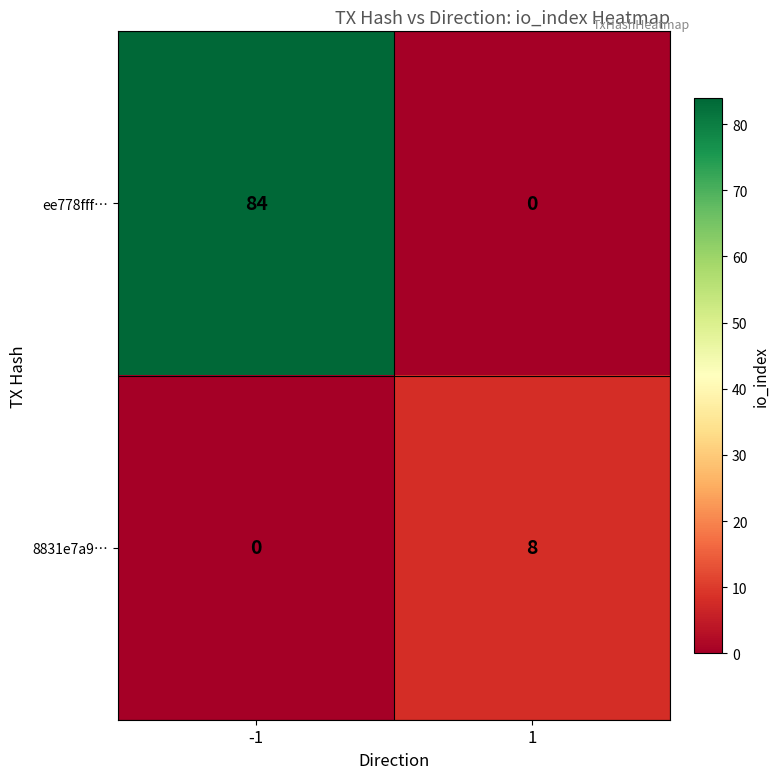

Which series has the widest spread of values?

ee778fff…